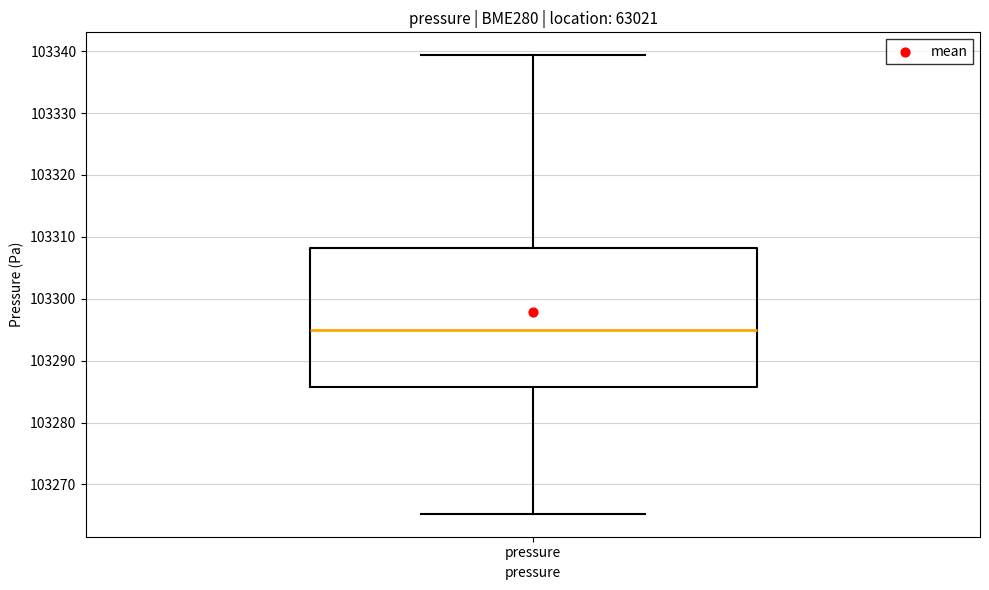

Read this box plot against the y-axis: the position of the median line, the range covered by the box, and the ends of both whiskers. The values are not printed on the chart, so give them approximately, as read against the axis.

median 103295, box 103286 to 103308, whiskers 103265 to 103339